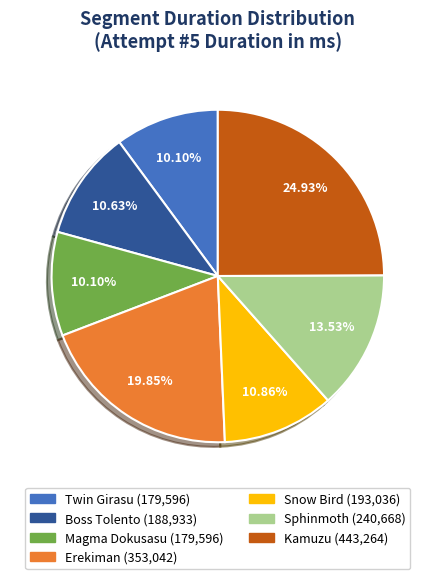

Which has a higher value, Snow Bird or Twin Girasu?

Snow Bird